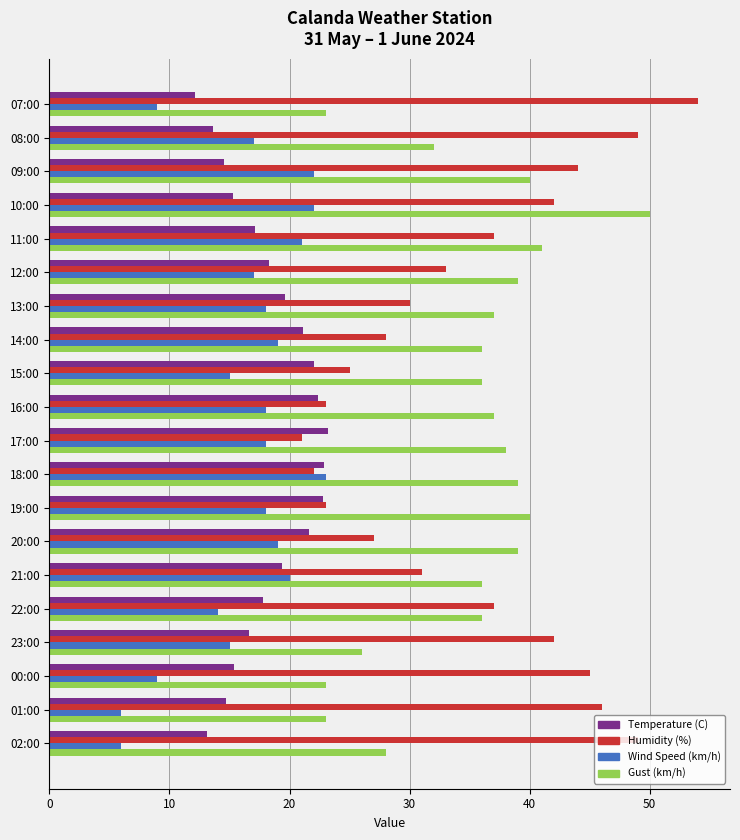

At 20:00, list the series in order from smallest to largest.

Wind Speed (km/h), Temperature (C), Humidity (%), Gust (km/h)